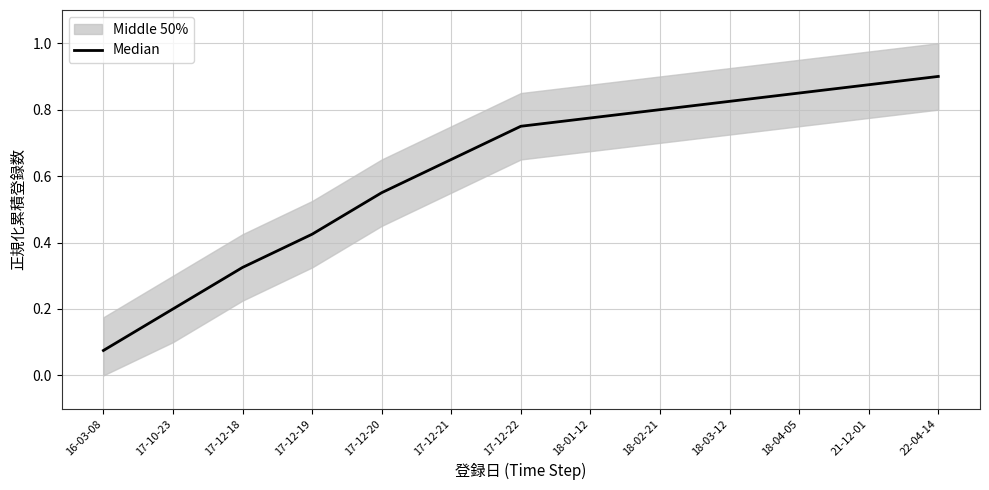

Which category has the highest value across all series?

22-04-14